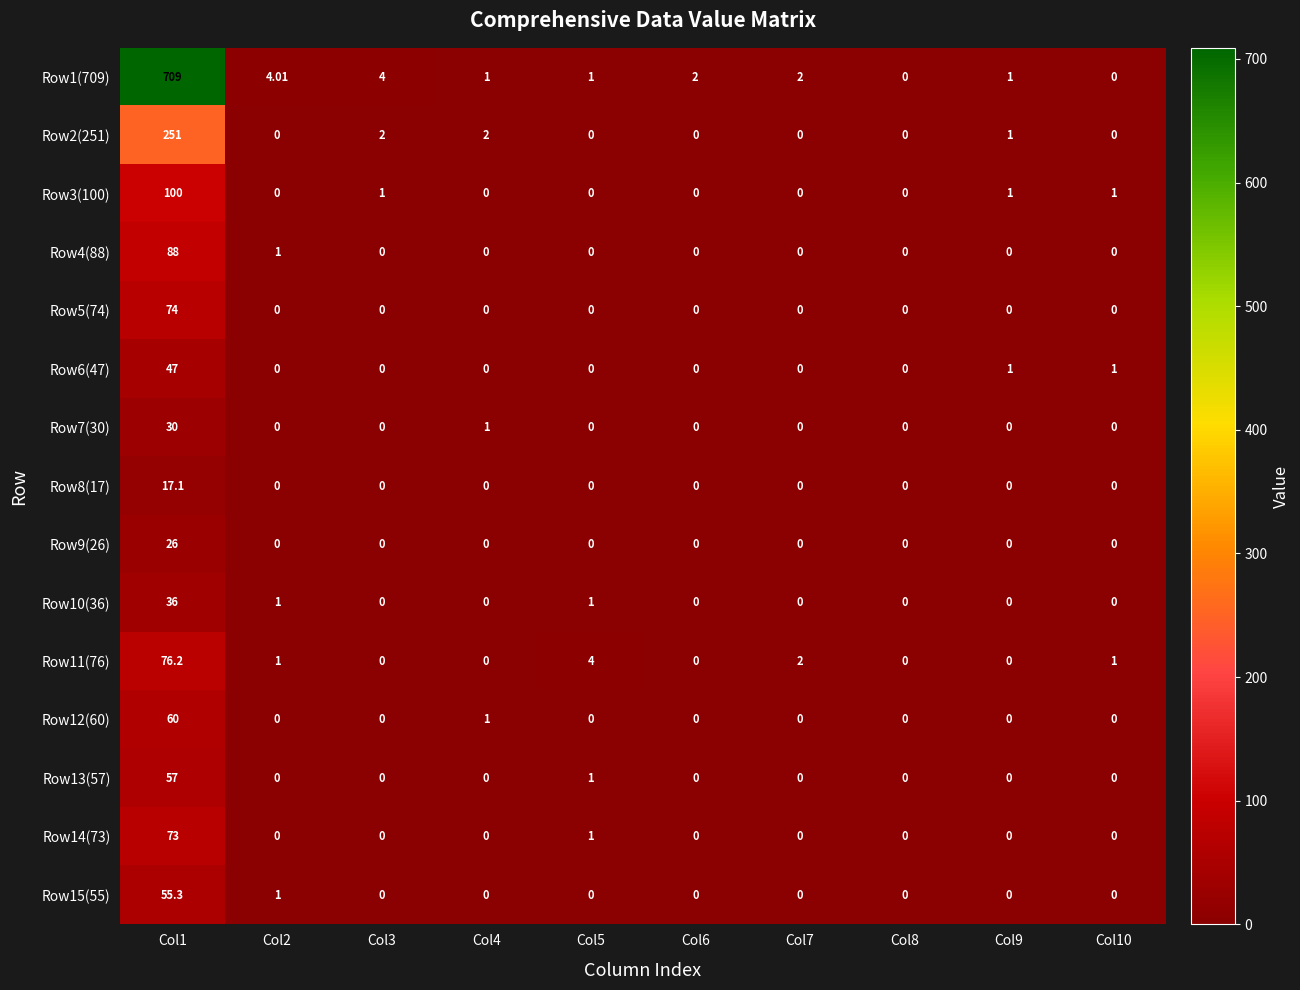

List the series in order of their peak value, highest first.

Row1(709), Row2(251), Row3(100), Row4(88), Row11(76), Row5(74), Row14(73), Row12(60), Row13(57), Row15(55), Row6(47), Row10(36), Row7(30), Row9(26), Row8(17)